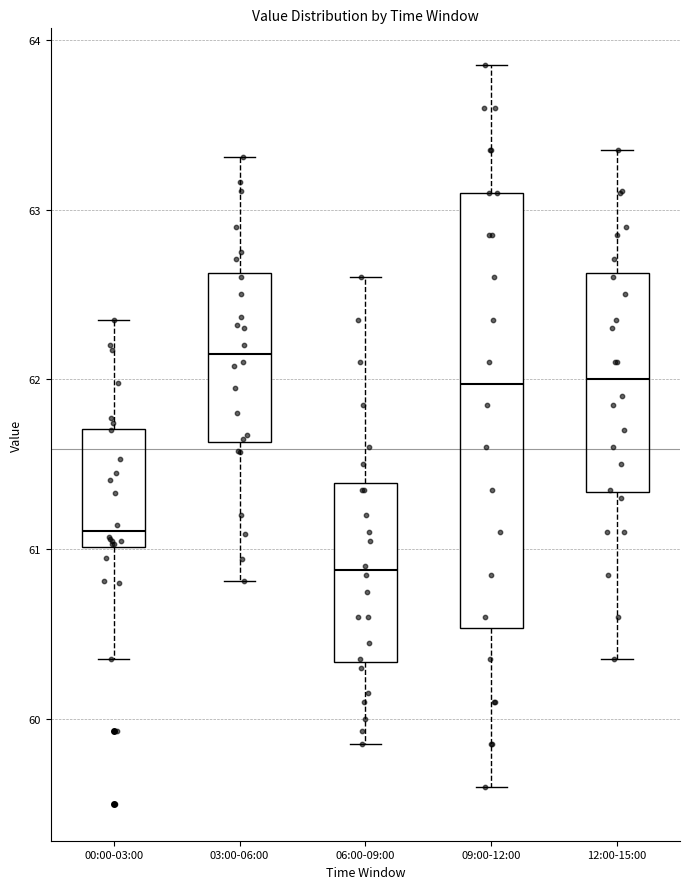

Reading left to right, transcribe this box plot: for each box, give where its median line is, the range the box spans, and where its two whiskers end, as read against the y-axis. The values are not printed on the chart, so give them approximately, as read against the axis.

00:00-03:00: median 61.1, box 61.0 to 61.7, whiskers 60.4 to 62.4
03:00-06:00: median 62.2, box 61.6 to 62.6, whiskers 60.8 to 63.3
06:00-09:00: median 60.9, box 60.3 to 61.4, whiskers 59.9 to 62.6
09:00-12:00: median 62.0, box 60.5 to 63.1, whiskers 59.6 to 63.9
12:00-15:00: median 62.0, box 61.3 to 62.6, whiskers 60.4 to 63.4